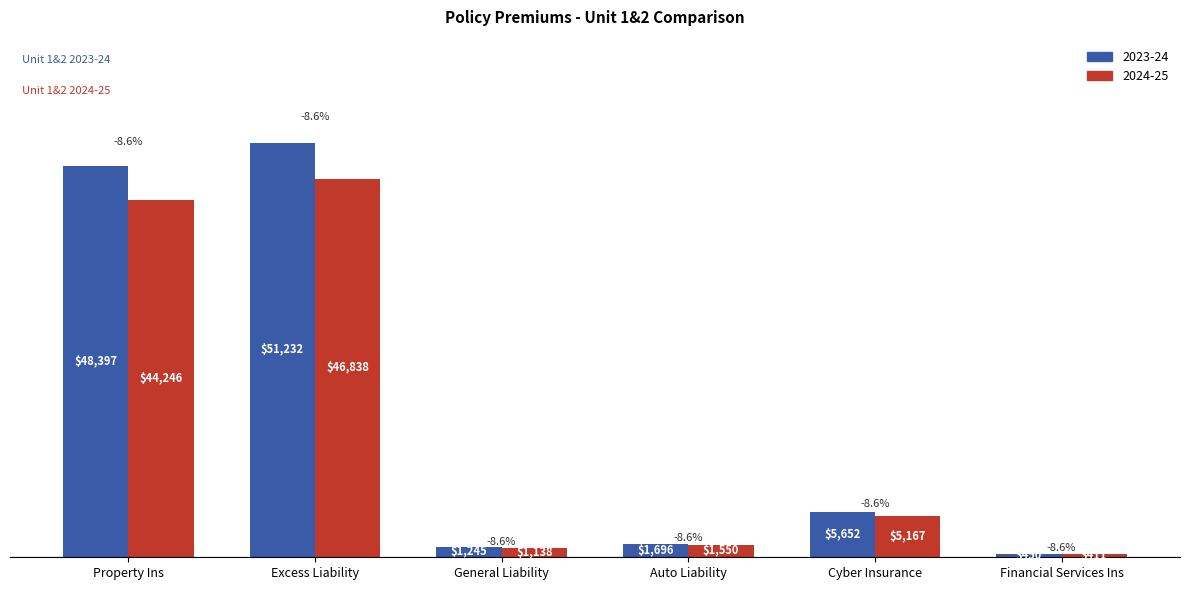

How many bars are there in each group?

2